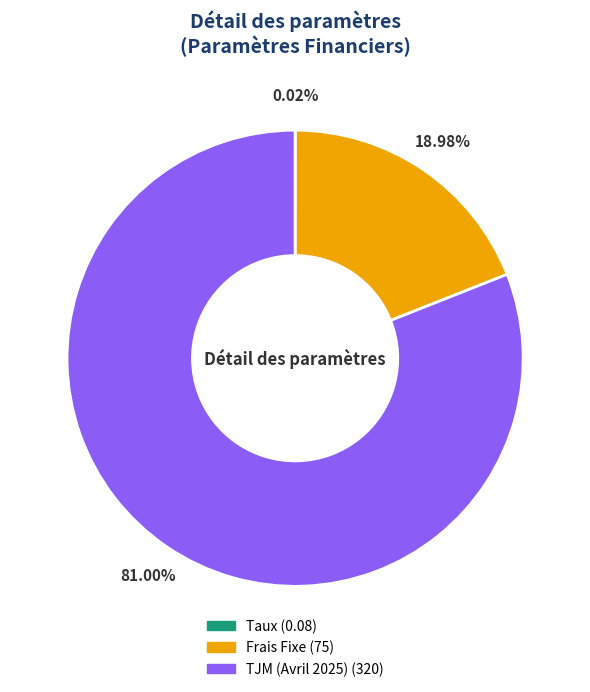

Which slice is the largest?

TJM (Avril 2025)